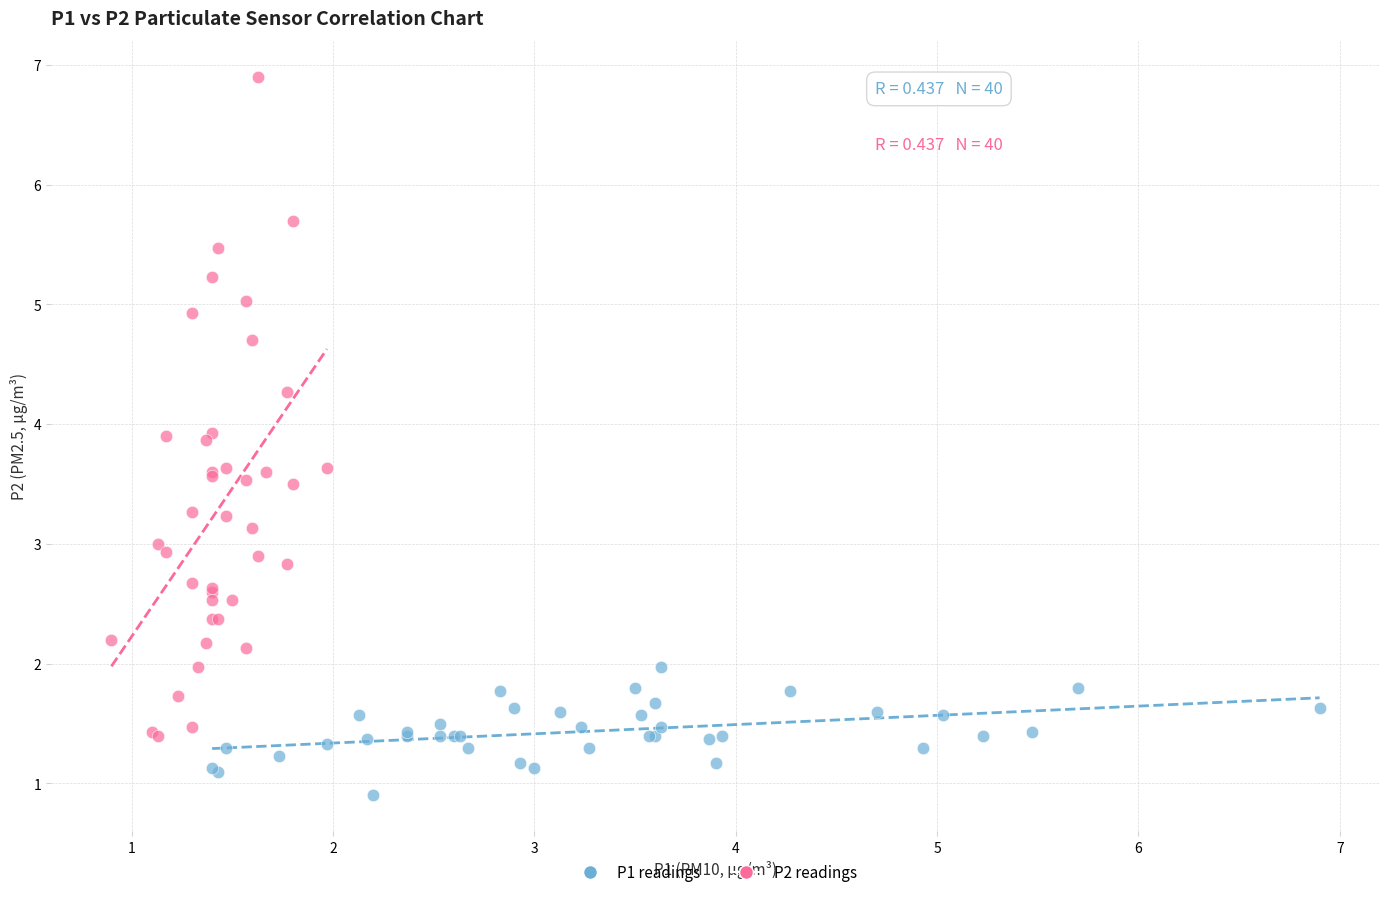

Which series reaches the minimum Y coordinate?

P1 readings